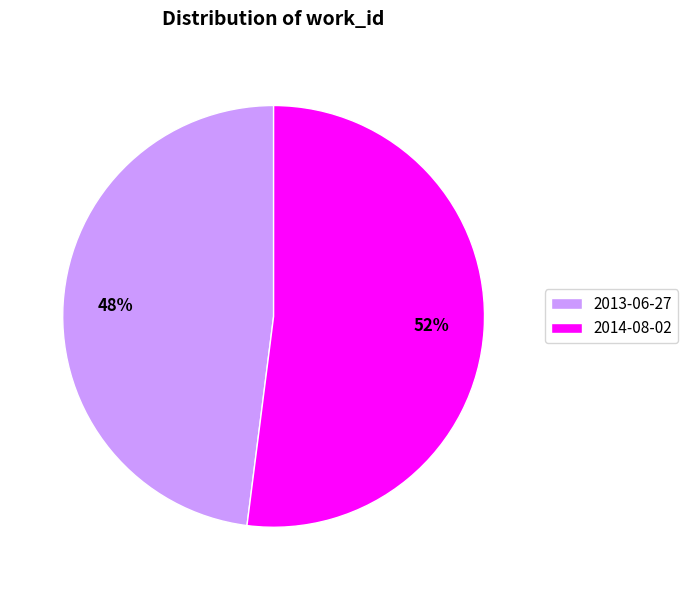

To the nearest percent, what is the combined percentage of 2013-06-27 and 2014-08-02?

100%